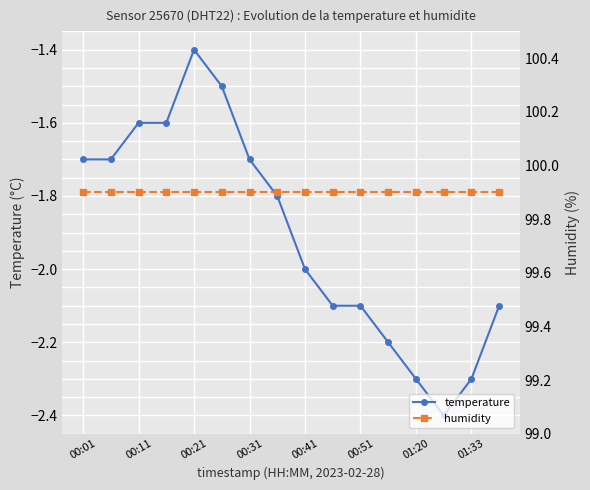

What are all the series names shown in the legend?

temperature, humidity